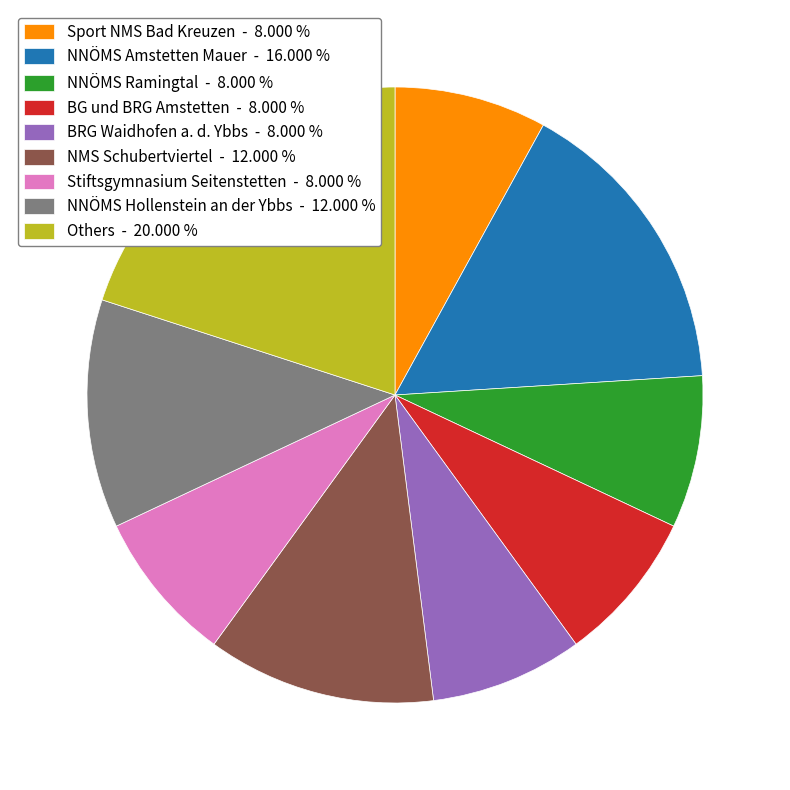

Count the number of slices in the pie.

9